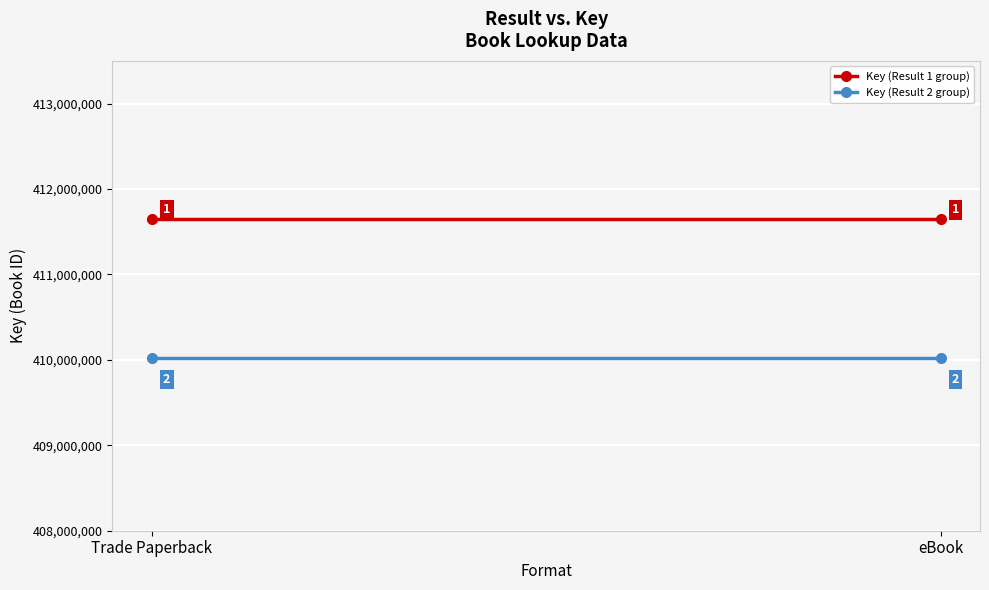

What is the sum of the Key (Result 2 group) values at eBook and Trade Paperback?

820047180